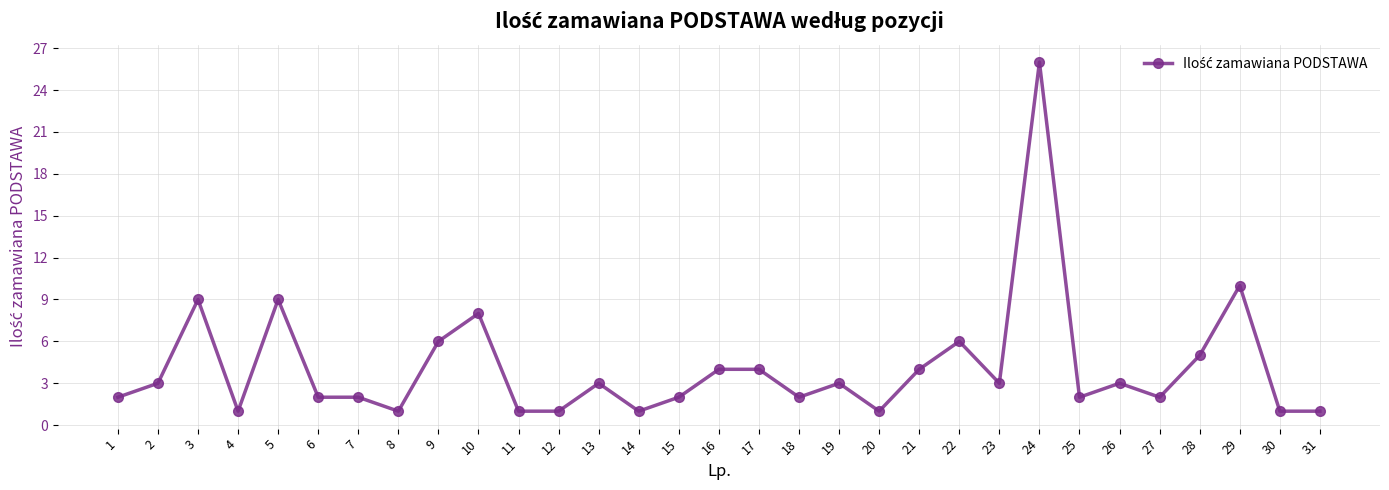

What is the approximate value at 16?

4